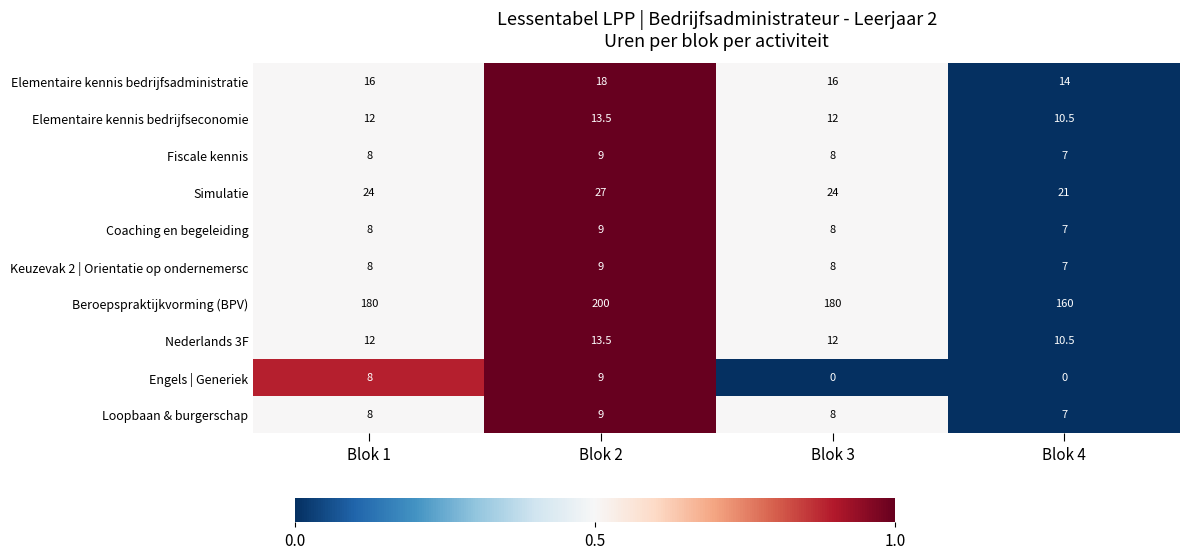

What is the sum of the Beroepspraktijkvorming (BPV) values at Blok 1 and Blok 4?

340.0